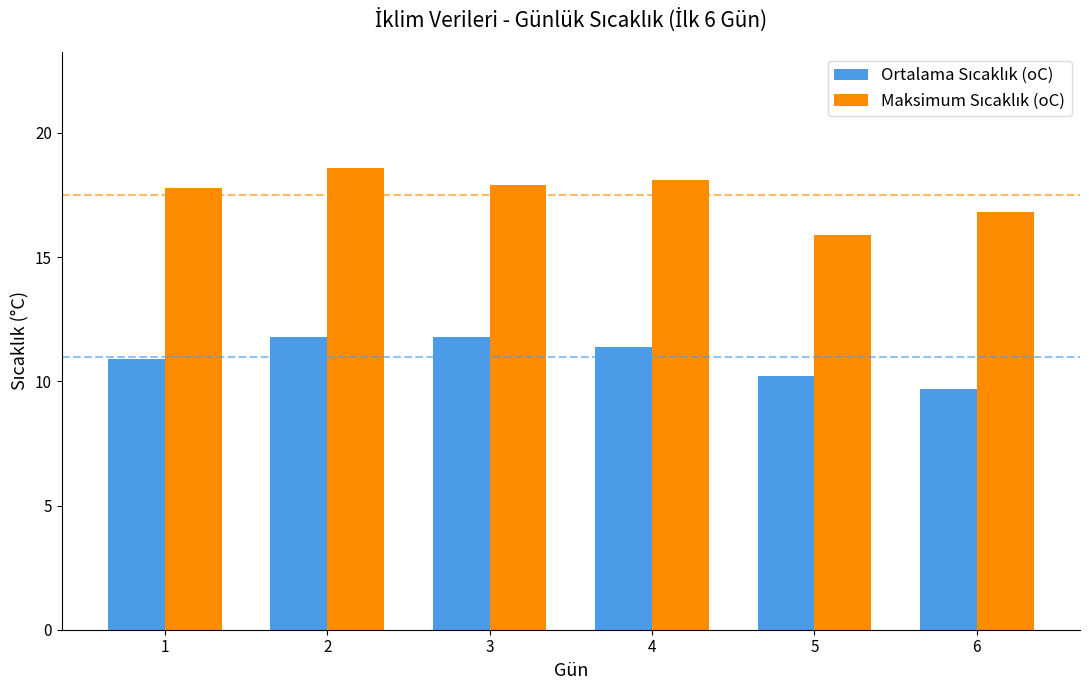

Does the chart contain stacked bars?

No